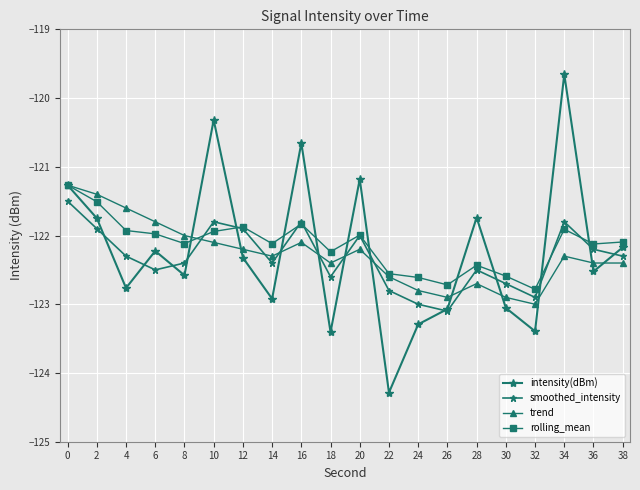

Count the number of data series in this chart.

4